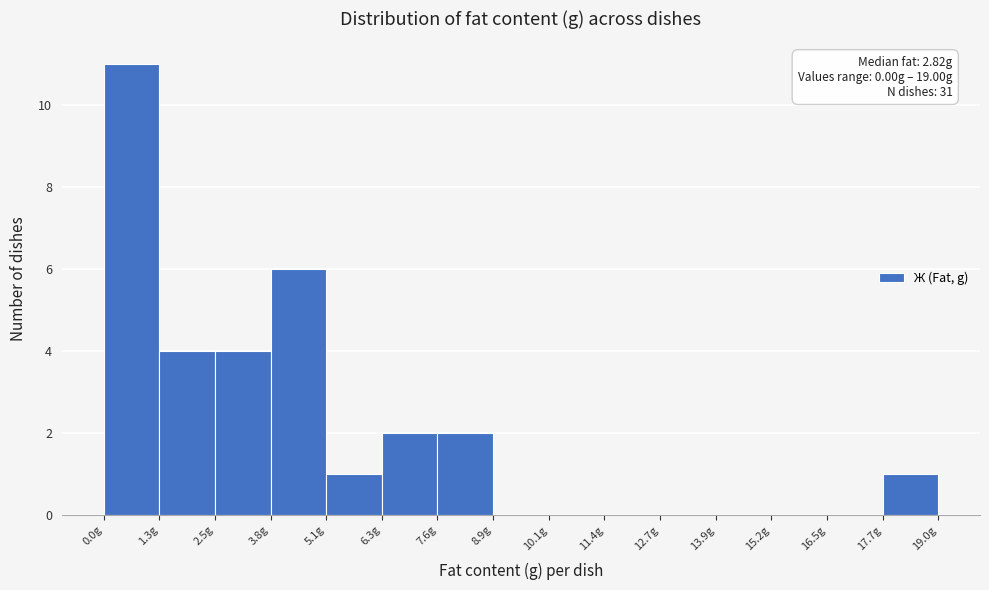

Which range on the x-axis has the tallest bar?

0.0 to 1.2